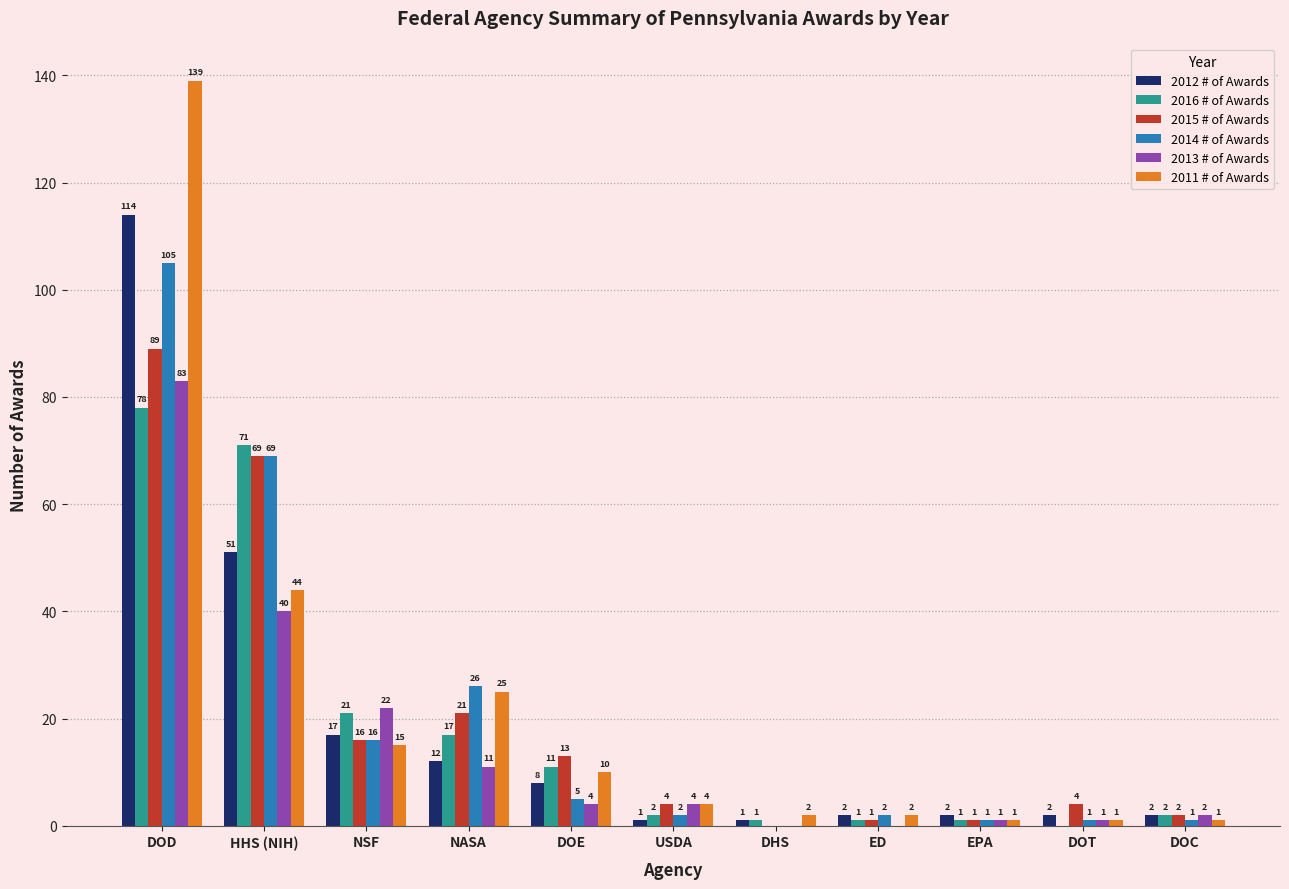

At which category is the sum across all series the highest?

DOD